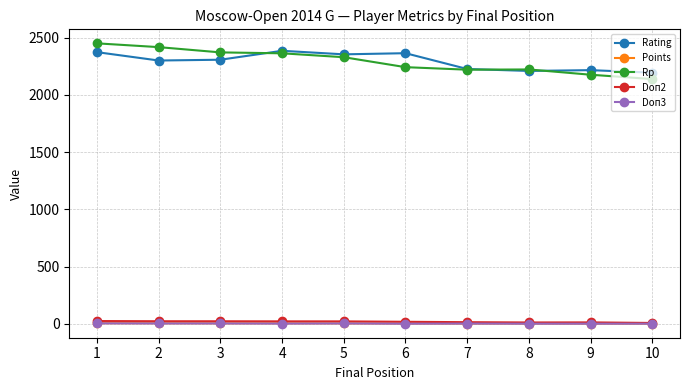

What is the difference between the highest and lowest values at 4?

2383.0